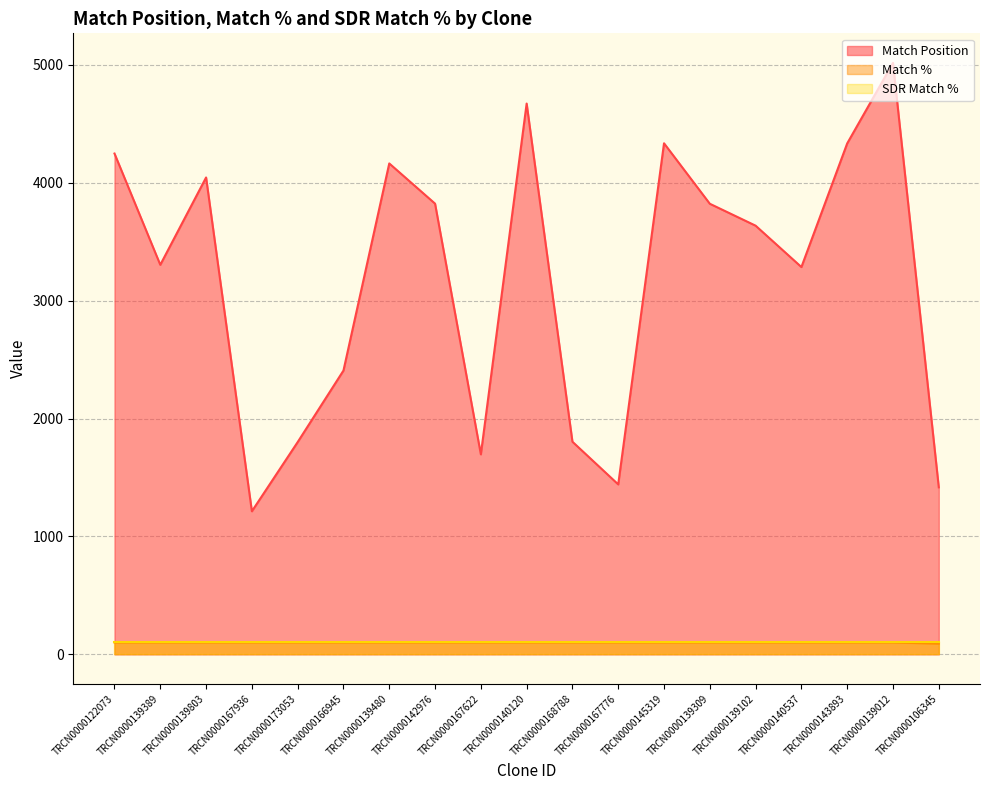

How many data points in Match Position are above 3636?

9